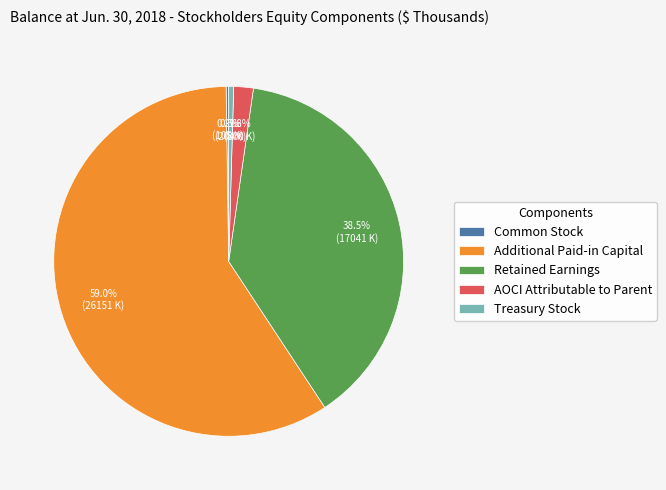

Approximately how many times larger is the value at Additional Paid-in Capital compared to Retained Earnings?

1.5